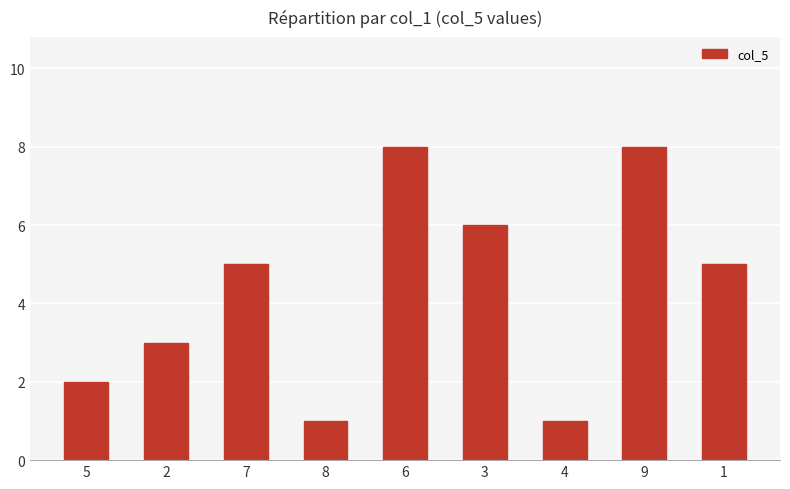

True or false: the data shows 0 at 4.

False